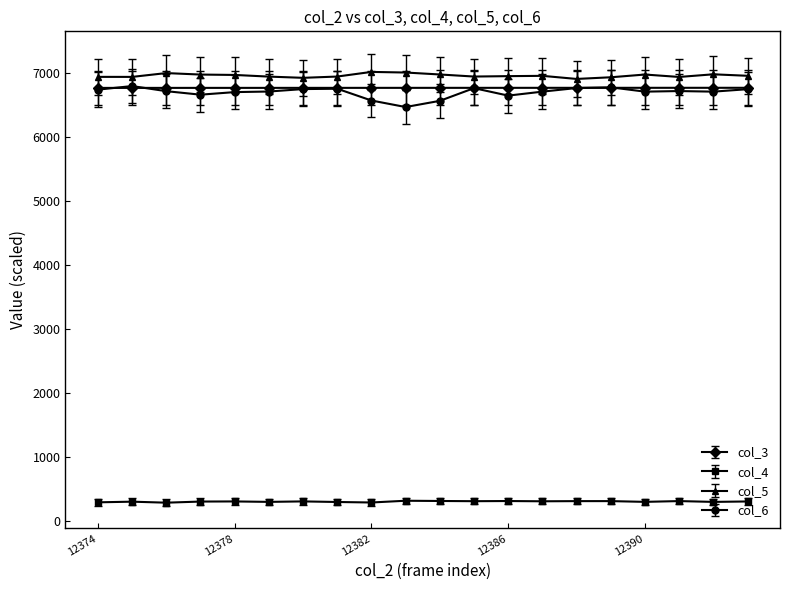

Which series has the widest spread of values?

col_6